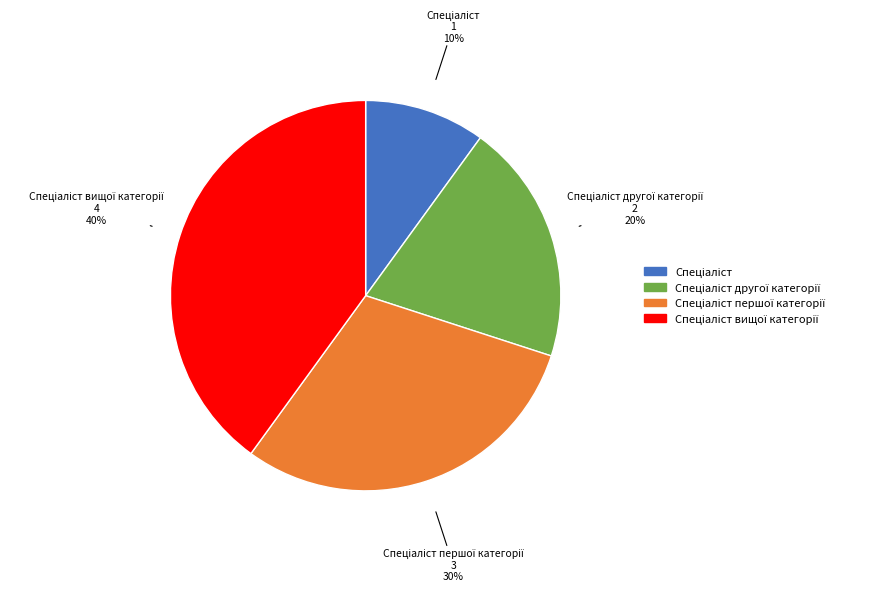

Is there any slice that represents more than half of the pie?

No